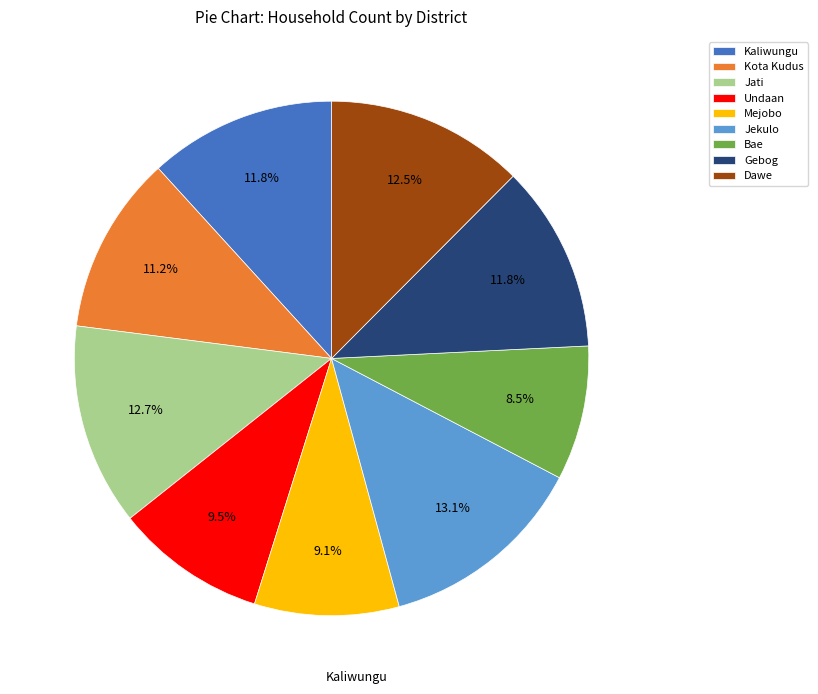

To the nearest percent, what is the combined percentage of Kota Kudus and Mejobo?

20%